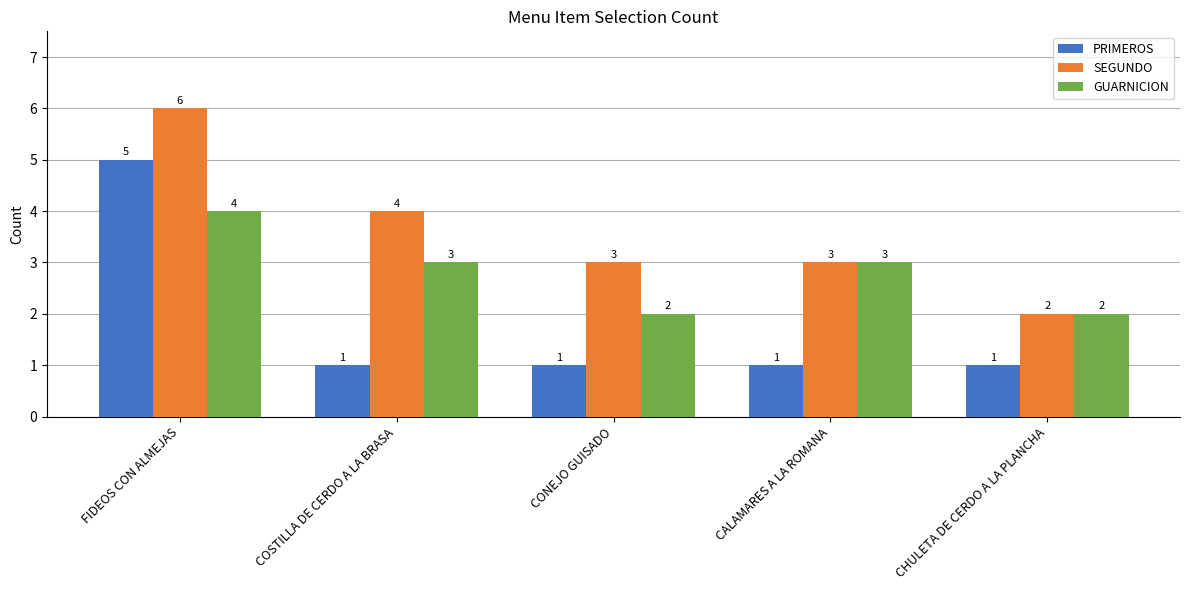

What value does the SEGUNDO series have at CALAMARES A LA ROMANA?

3